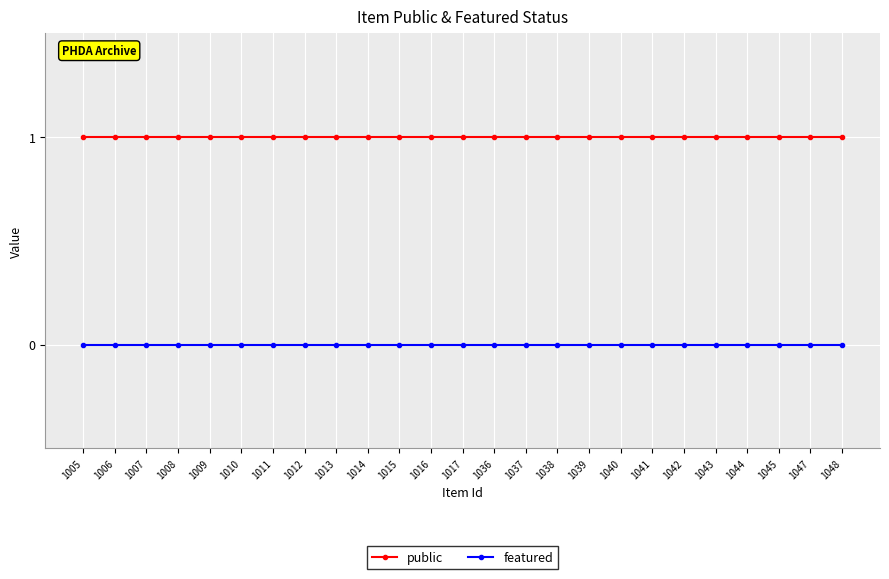

Reading left to right, extract all data points from this chart.

public: 1005=1	1006=1	1007=1	1008=1	1009=1	1010=1	1011=1	1012=1	1013=1	1014=1	1015=1	1016=1	1017=1	1036=1	1037=1	1038=1	1039=1	1040=1	1041=1	1042=1	1043=1	1044=1	1045=1	1047=1	1048=1
featured: 1005=0	1006=0	1007=0	1008=0	1009=0	1010=0	1011=0	1012=0	1013=0	1014=0	1015=0	1016=0	1017=0	1036=0	1037=0	1038=0	1039=0	1040=0	1041=0	1042=0	1043=0	1044=0	1045=0	1047=0	1048=0